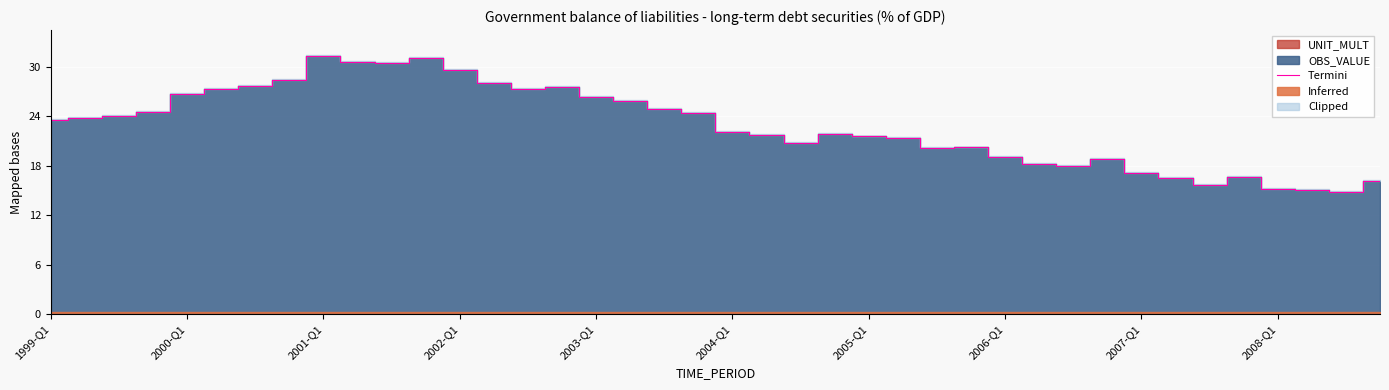

True or false: Termini has a value of 31.3 at 2001-Q1.

True